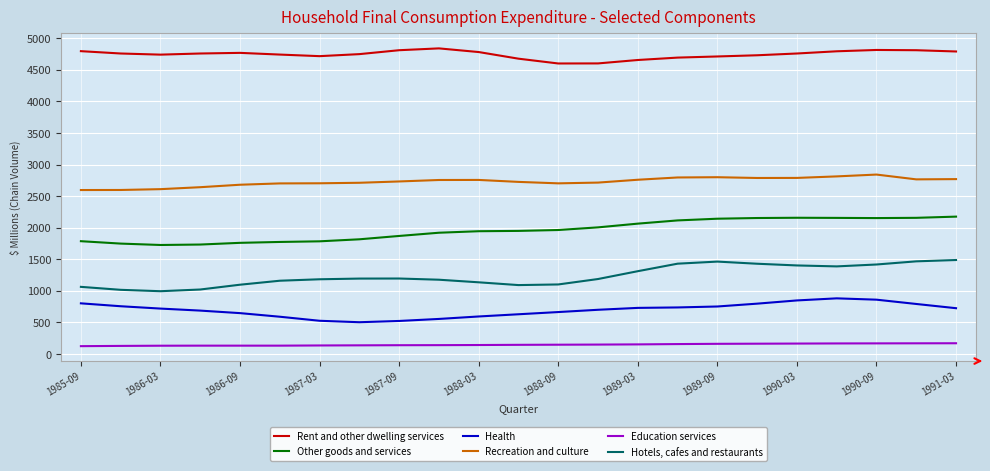

True or false: Education services and Health cross at least once.

False